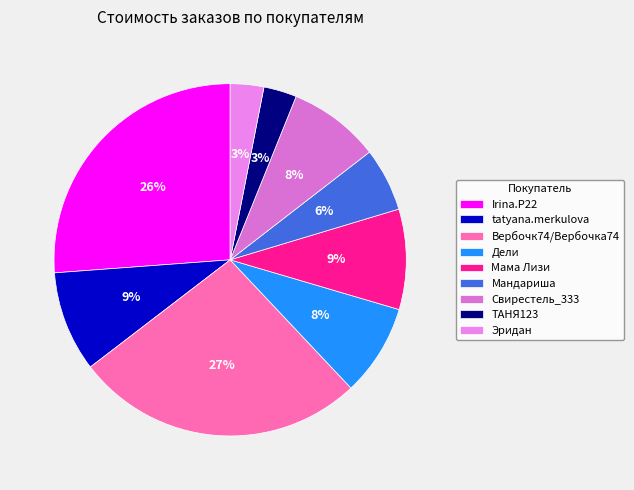

Count the number of slices in the pie.

9